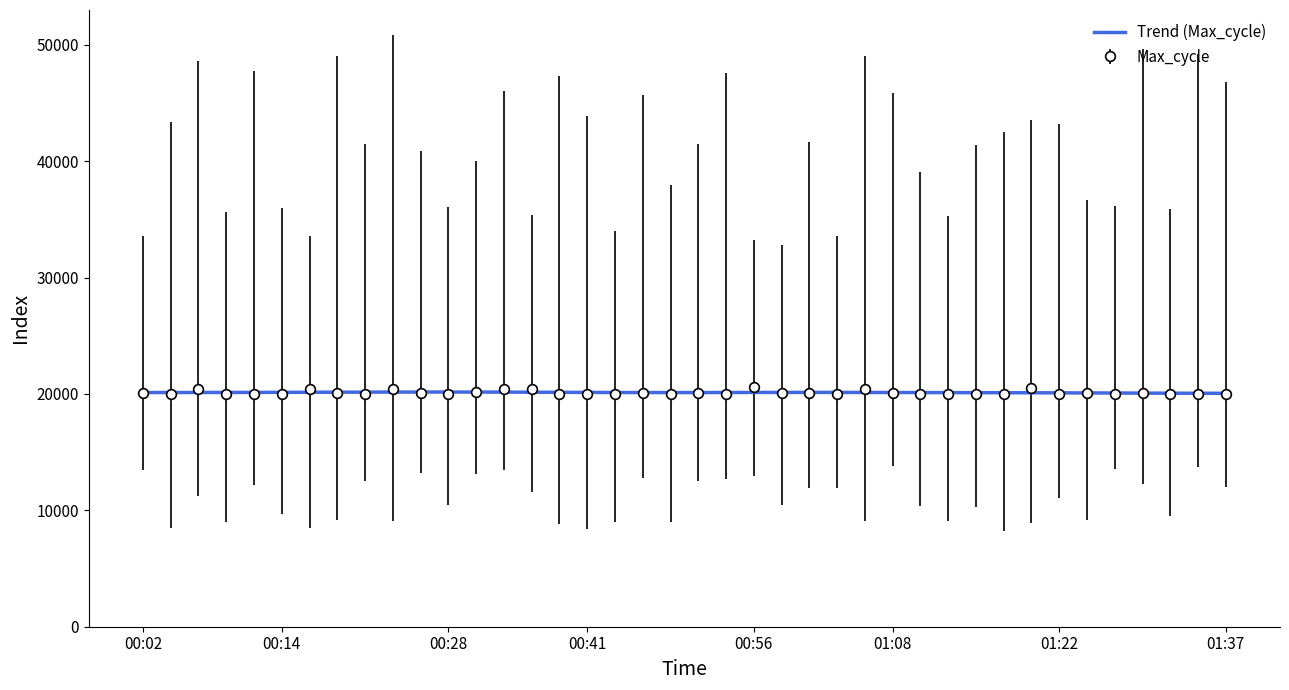

How many distinct data groups are displayed?

1